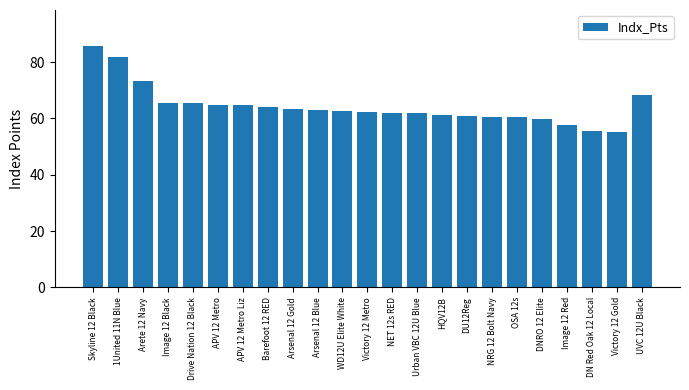

Between Barefoot 12 RED and HQV12B, which is larger?

Barefoot 12 RED